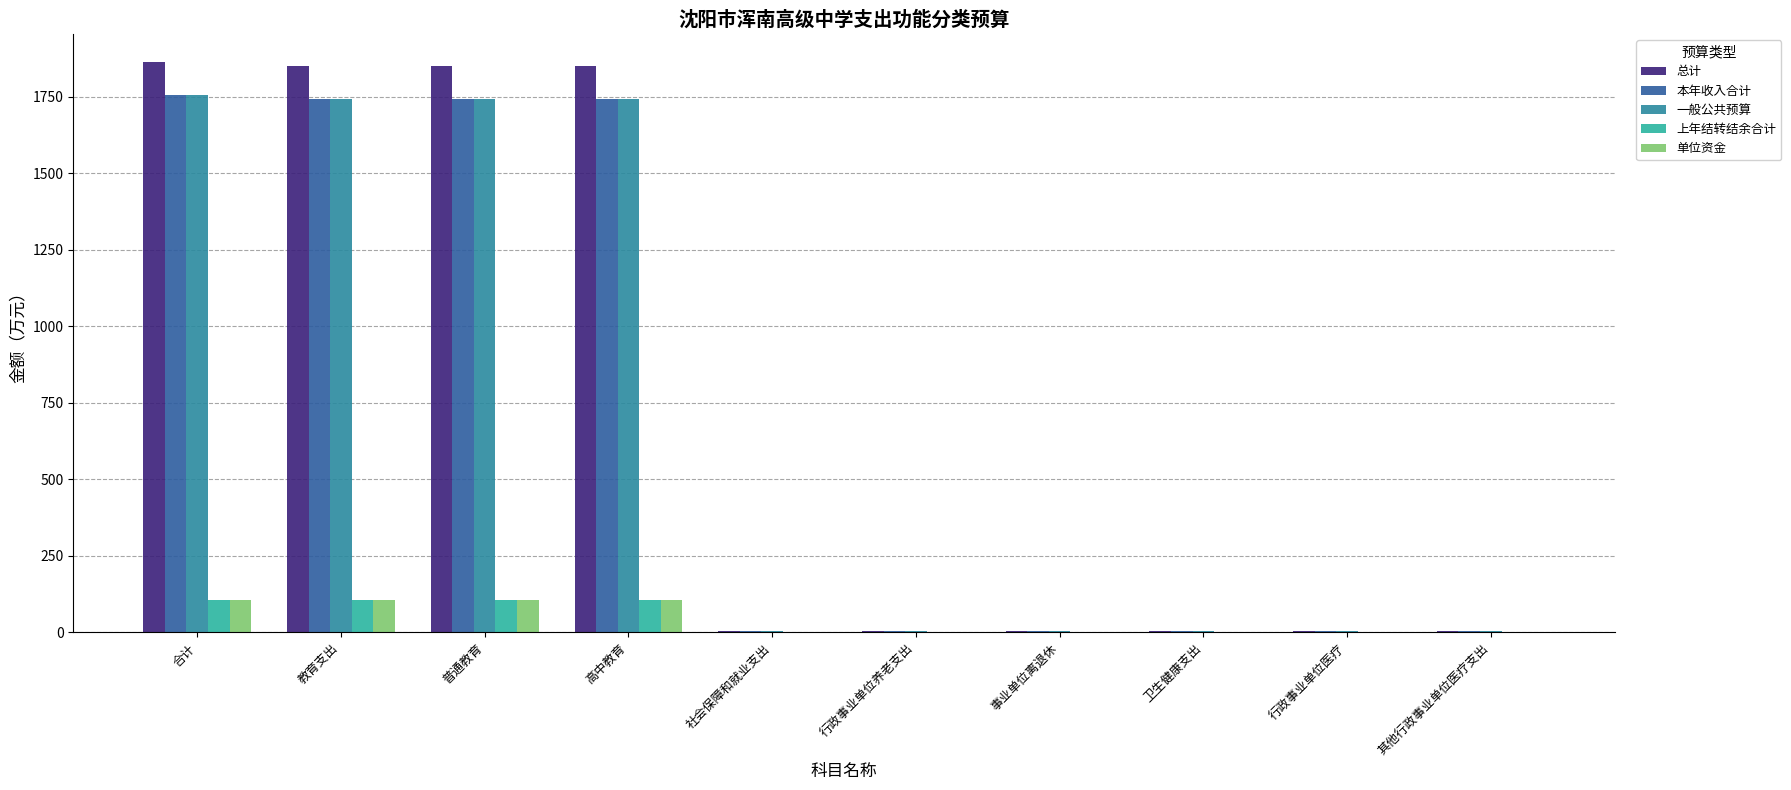

Is the value of 一般公共预算 at 社会保障和就业支出 greater than the value of 单位资金 at 教育支出?

No